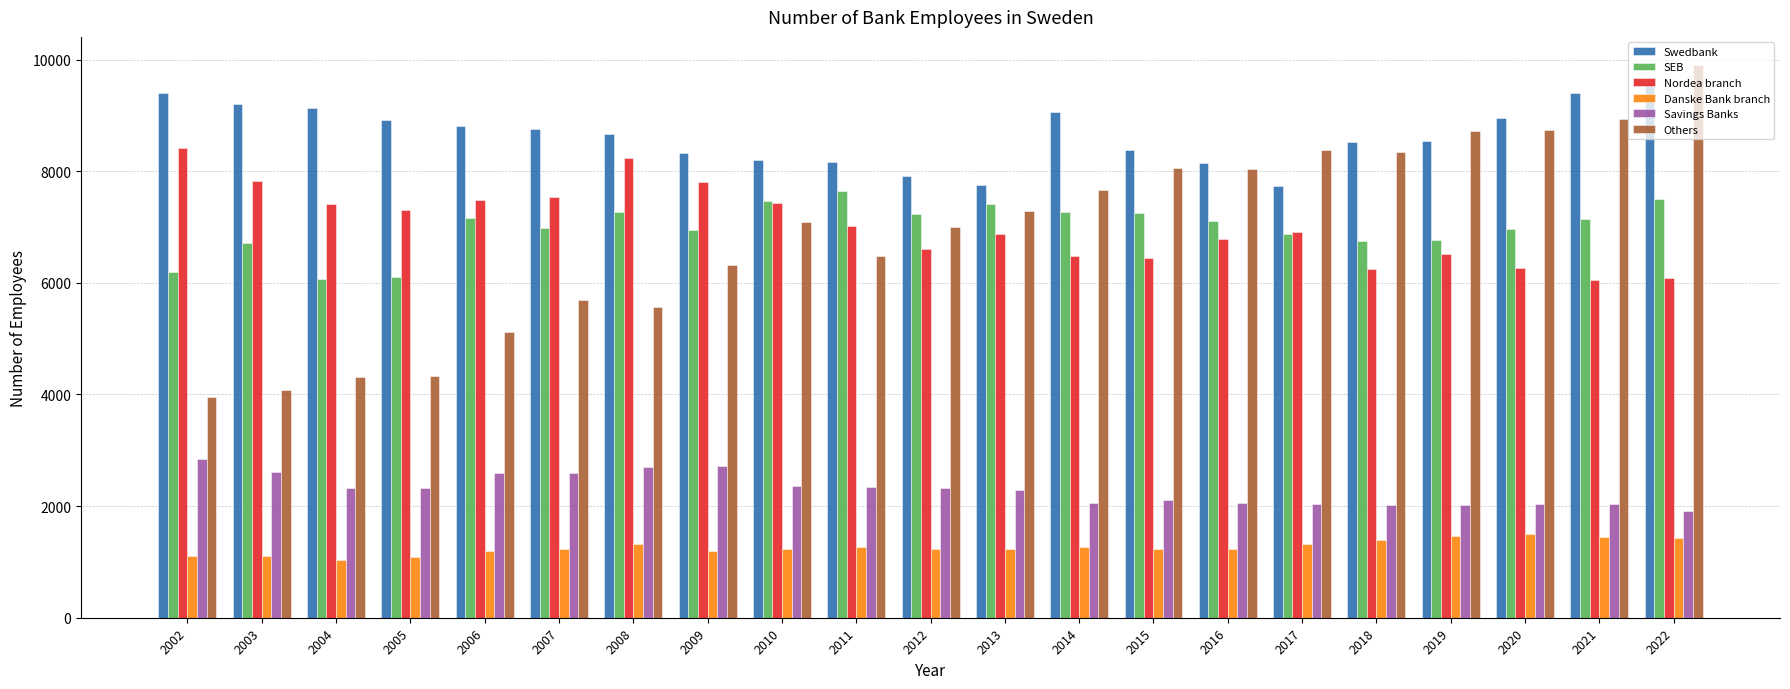

What is the smallest value displayed?

1031